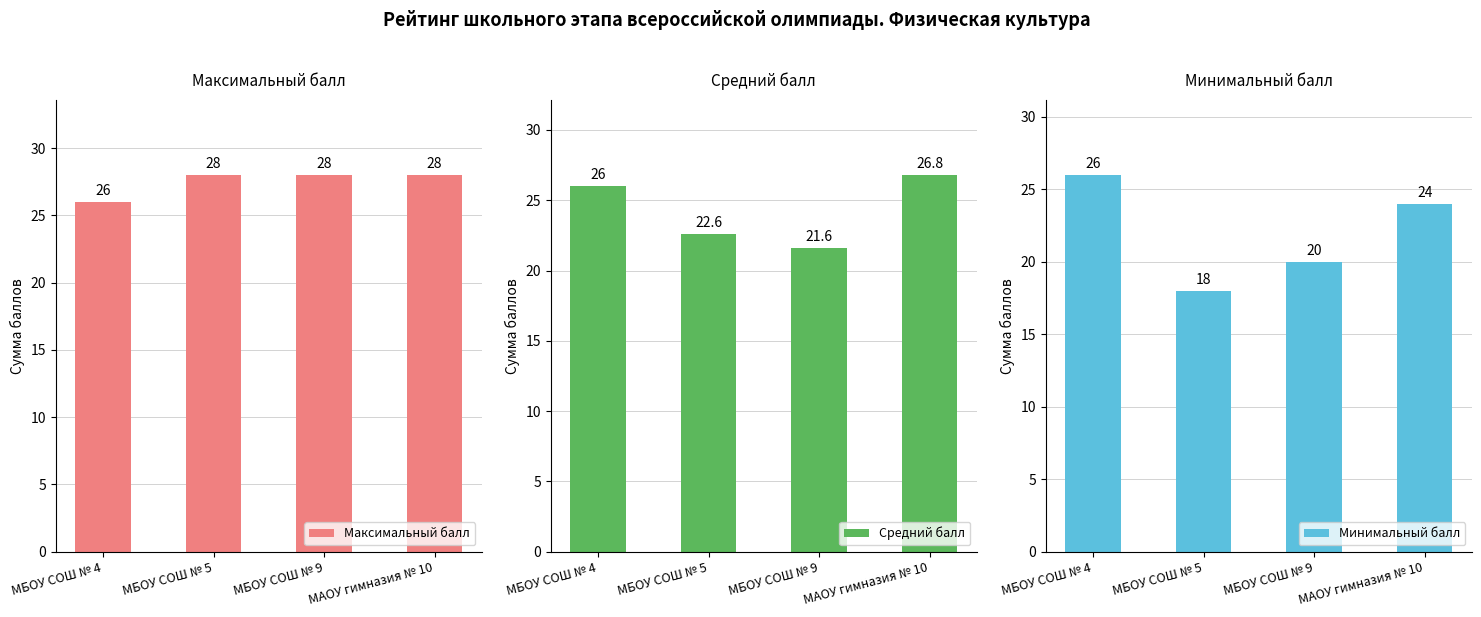

Where does the Минимальный балл series first go above 24?

МБОУ СОШ № 4